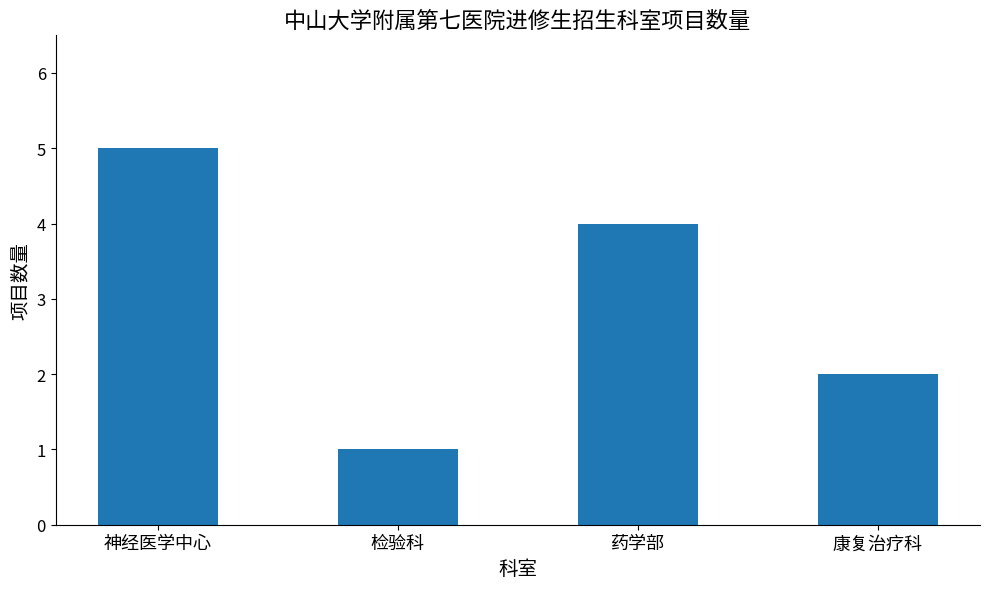

At which label does the data first exceed 4?

神经医学中心